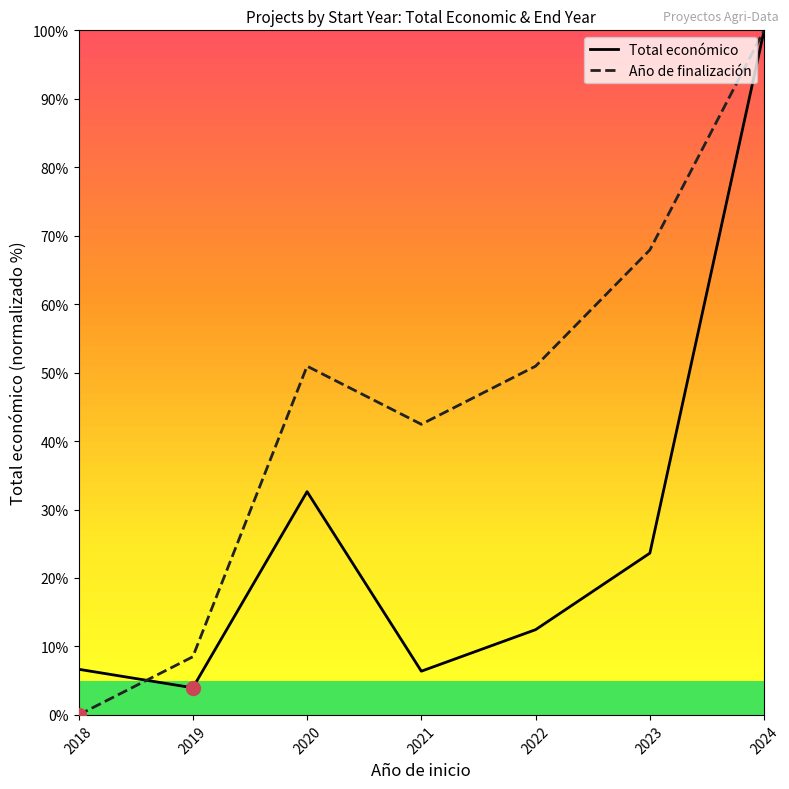

At which category does Año de finalización reach its first local peak?

2020